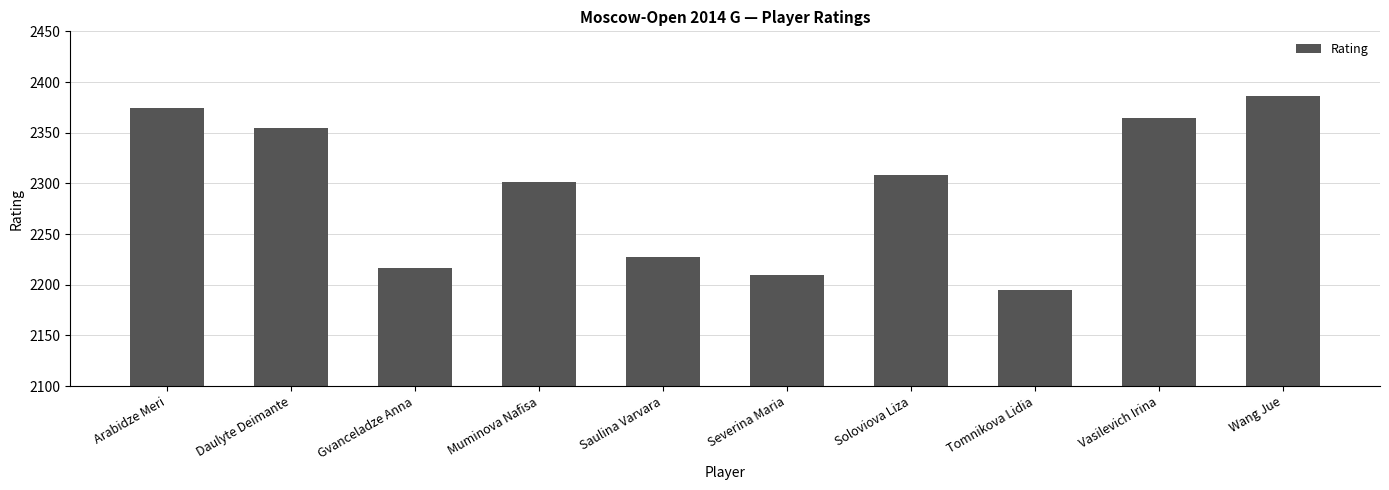

Where is the data nearest to the value 2290?

Muminova Nafisa